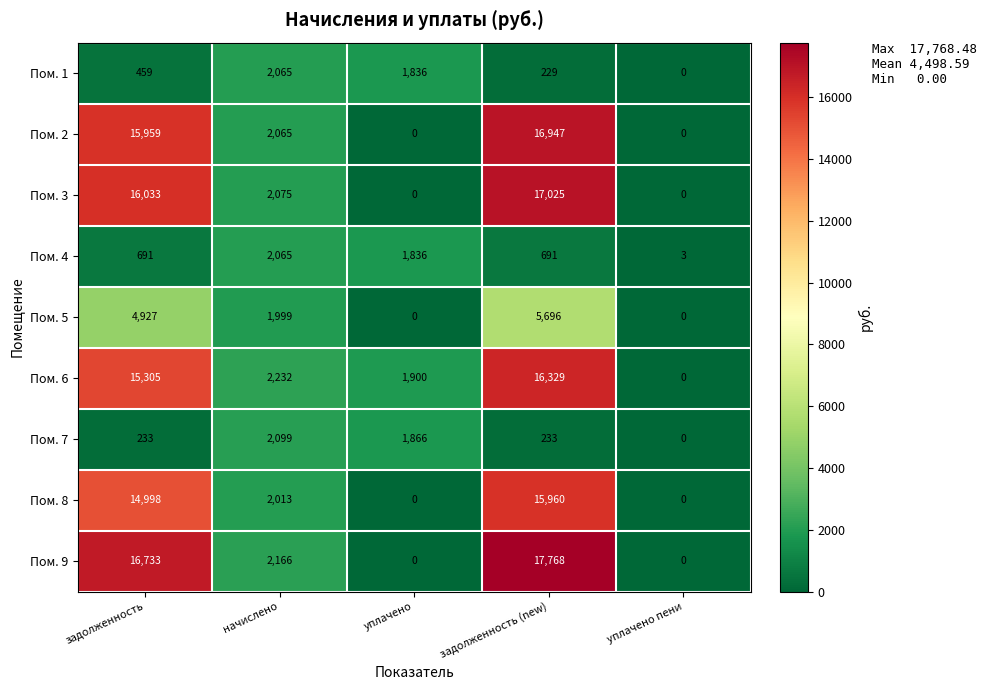

At which category is the sum across all series the highest?

задолженность (new)